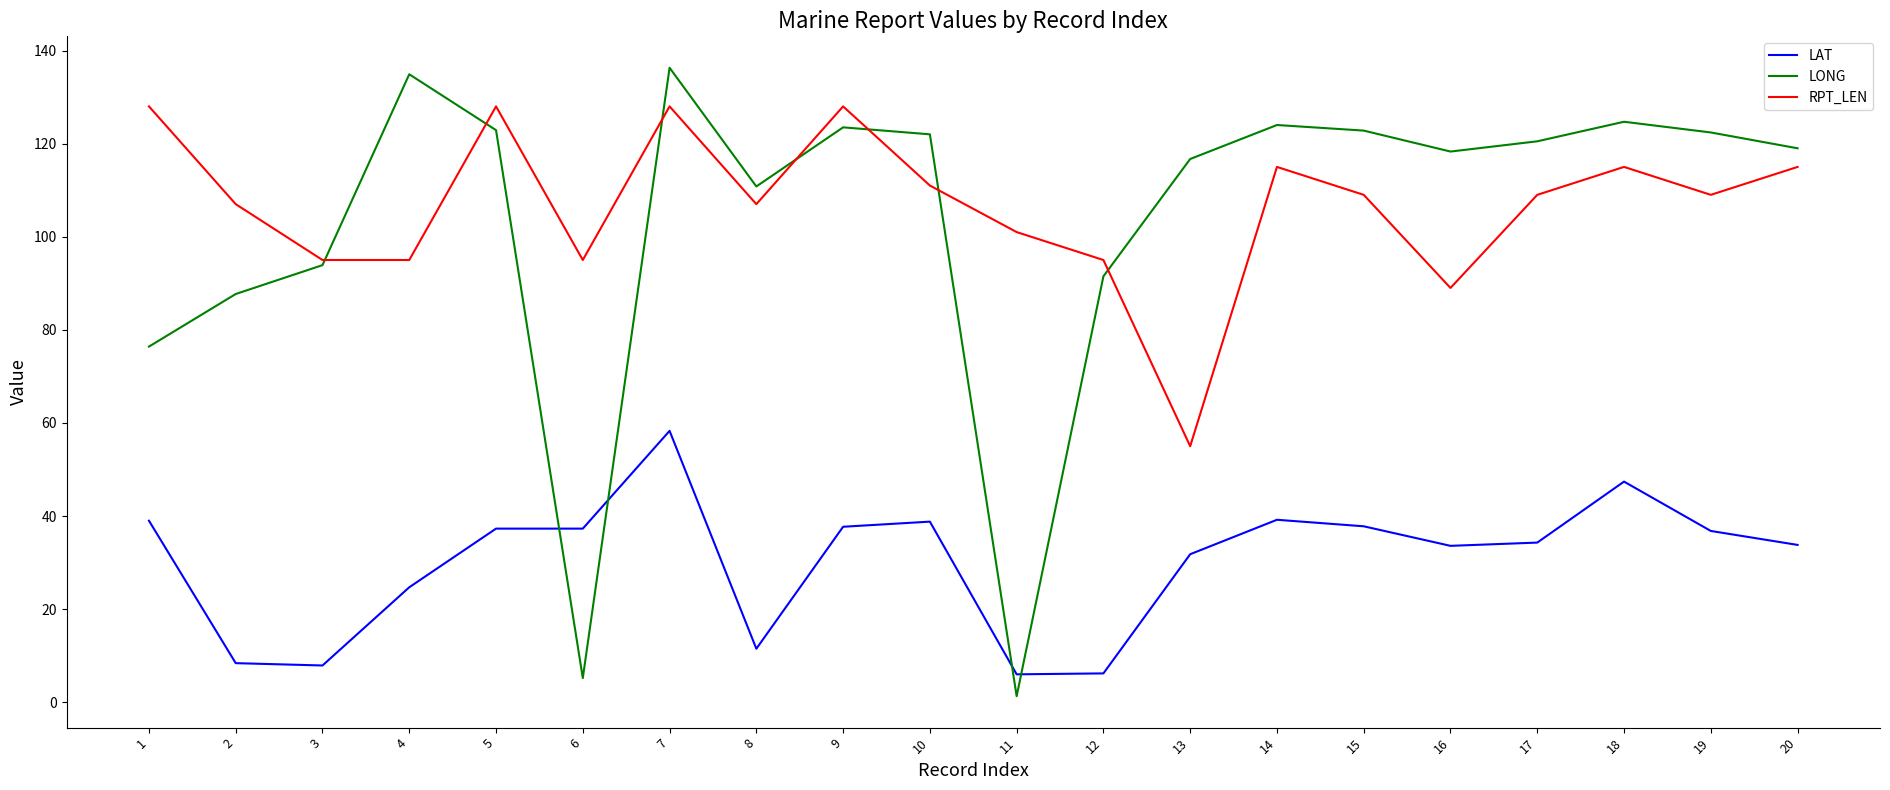

What is the difference between the maximum and second lowest values in the RPT_LEN series?

39.0